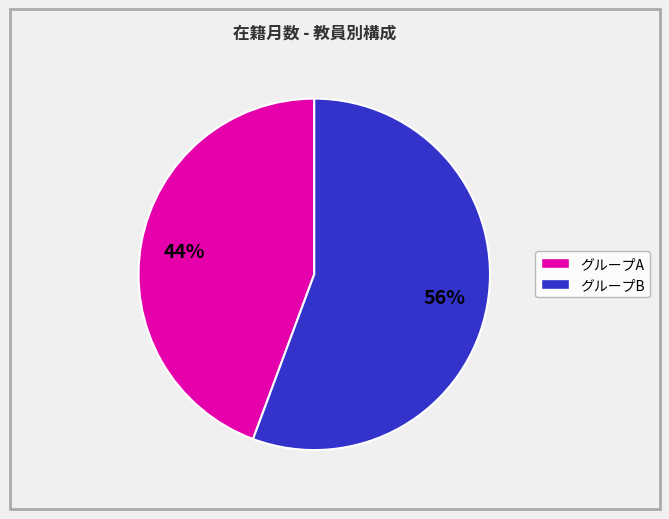

Does any single category account for the majority?

Yes